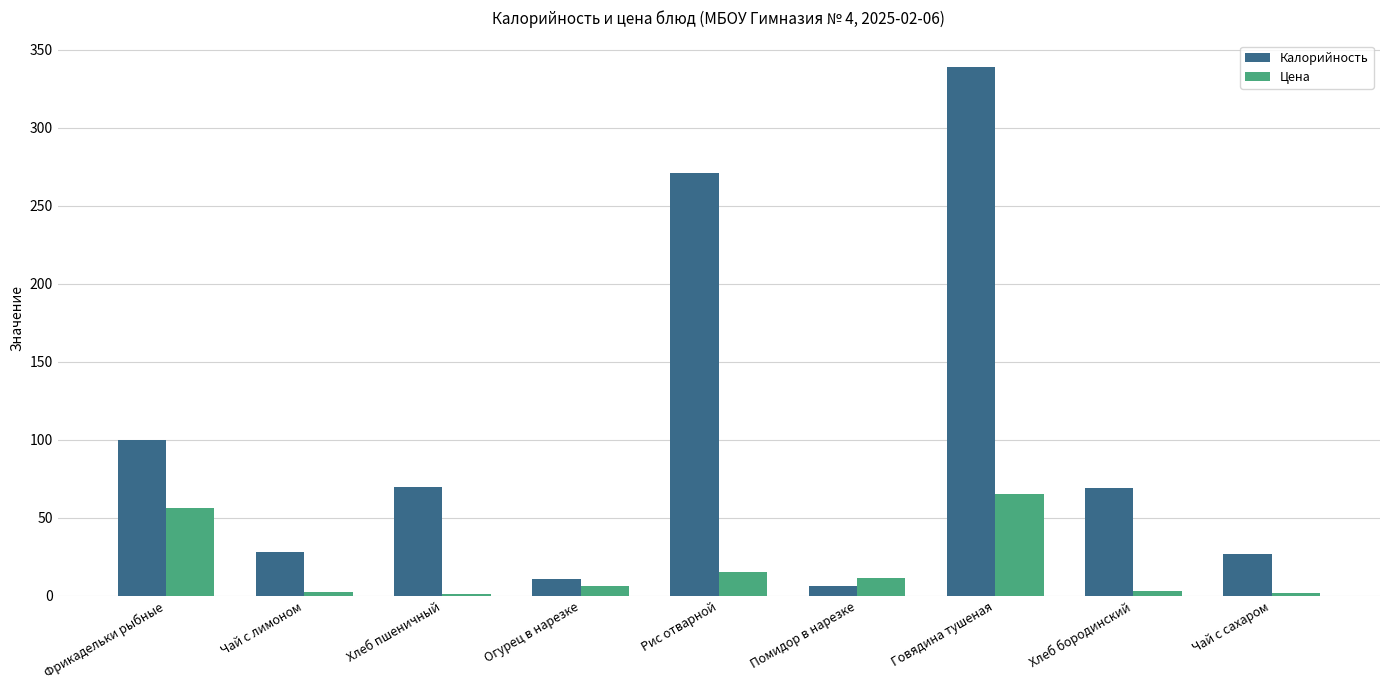

Which series has the largest total across all categories?

Калорийность